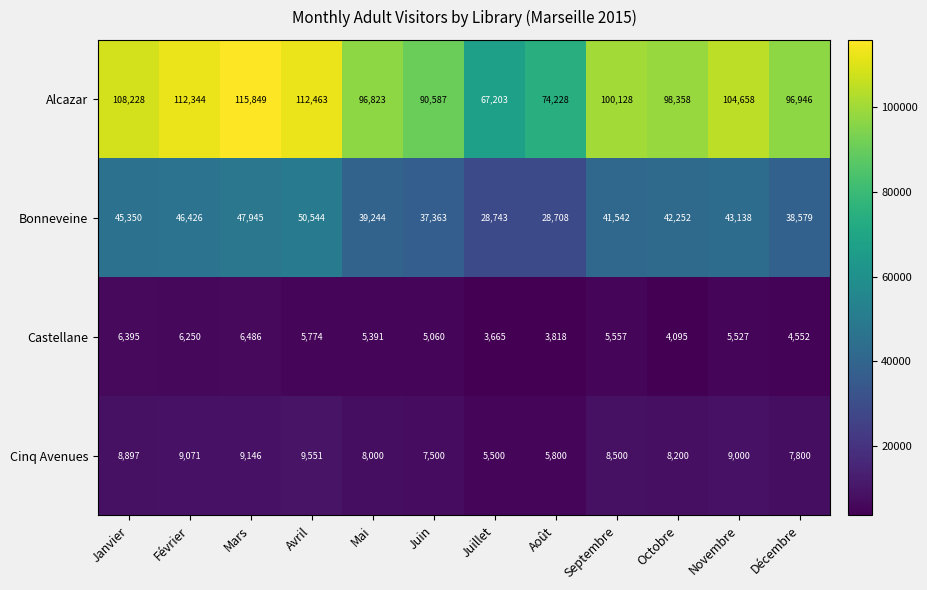

How many values in the Bonneveine series are below 42252?

6